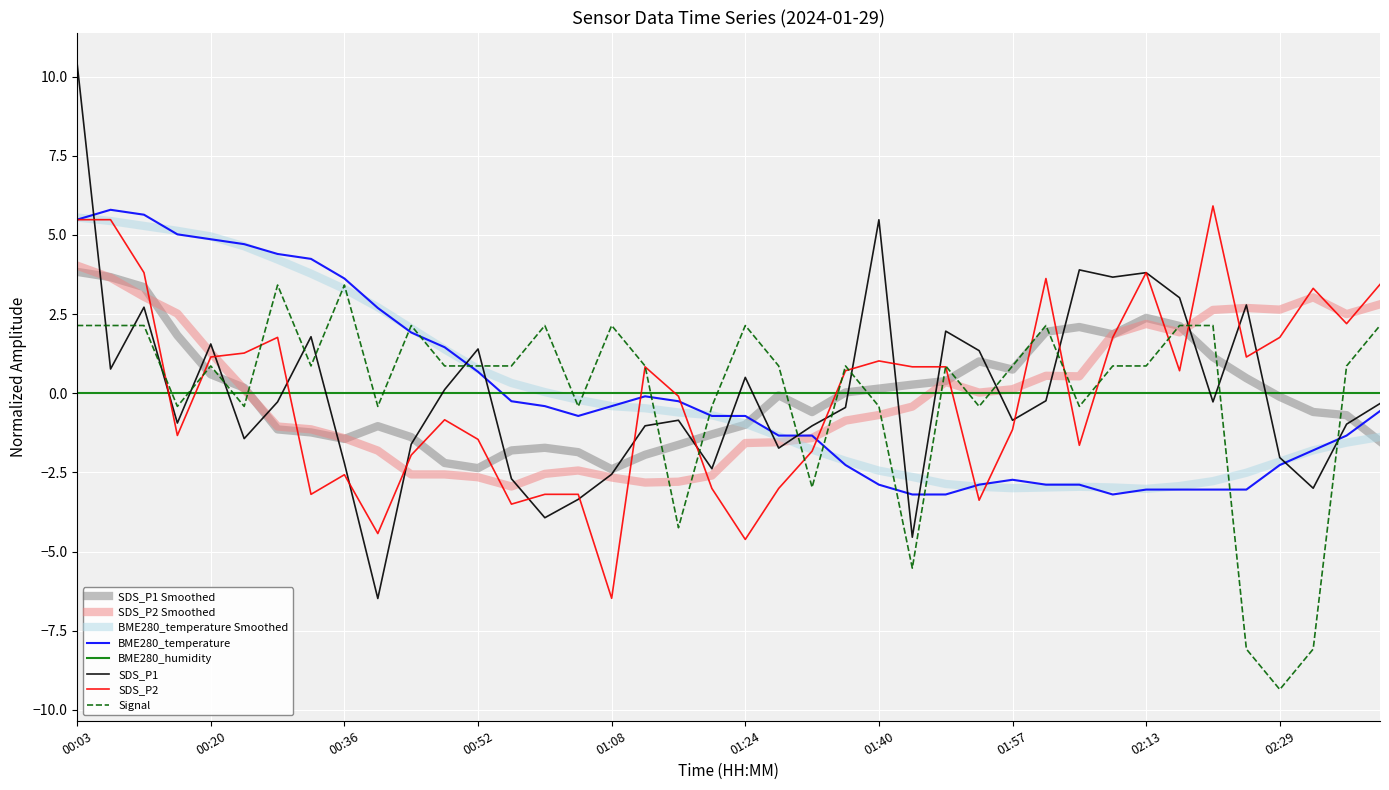

Which series has the largest range (max minus min)?

SDS_P1